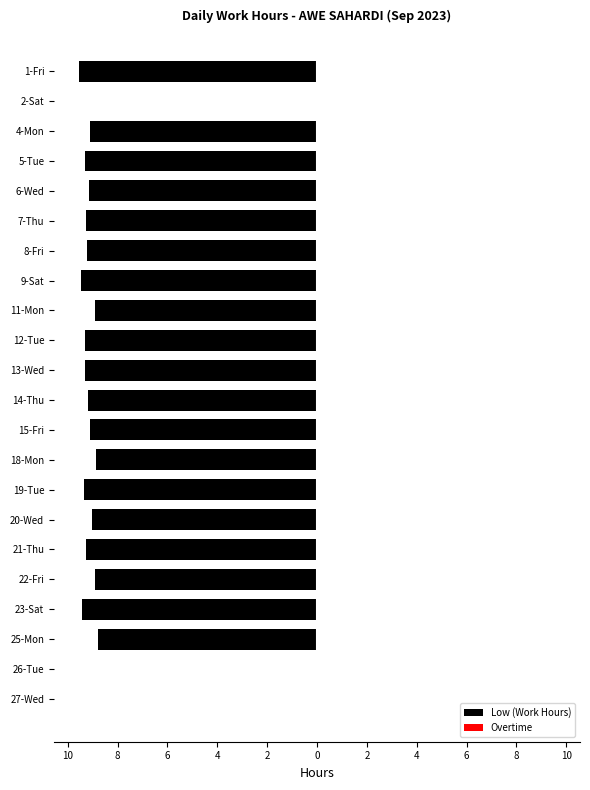

Are the bars horizontal?

Yes